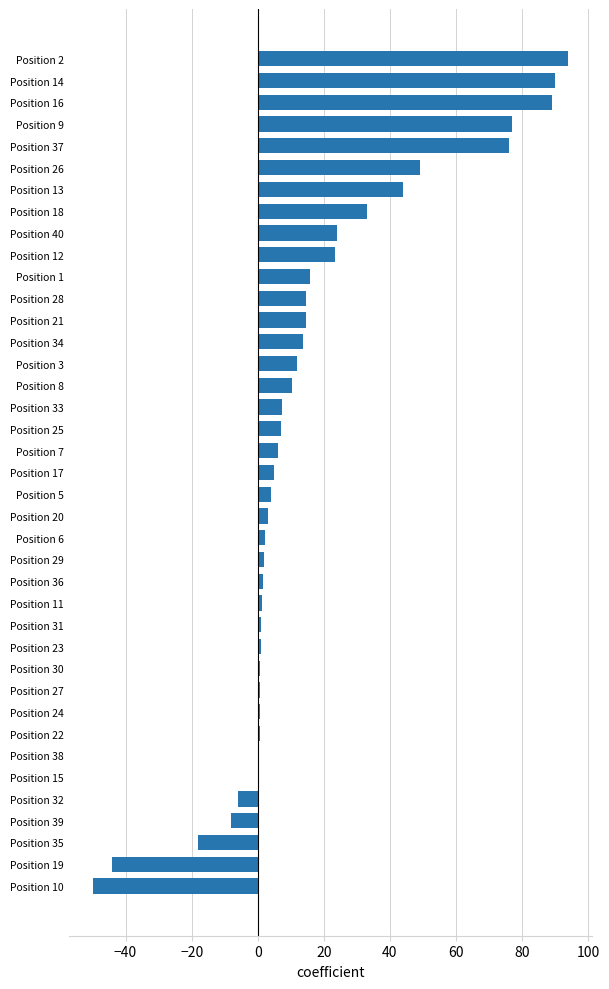

What is the sum of the values at Position 9 and Position 26?

126.0